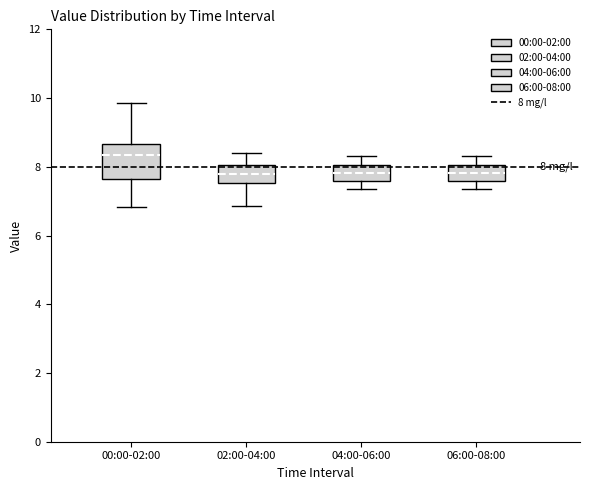

Which box is the tallest, from its lower edge to its upper edge?

00:00-02:00